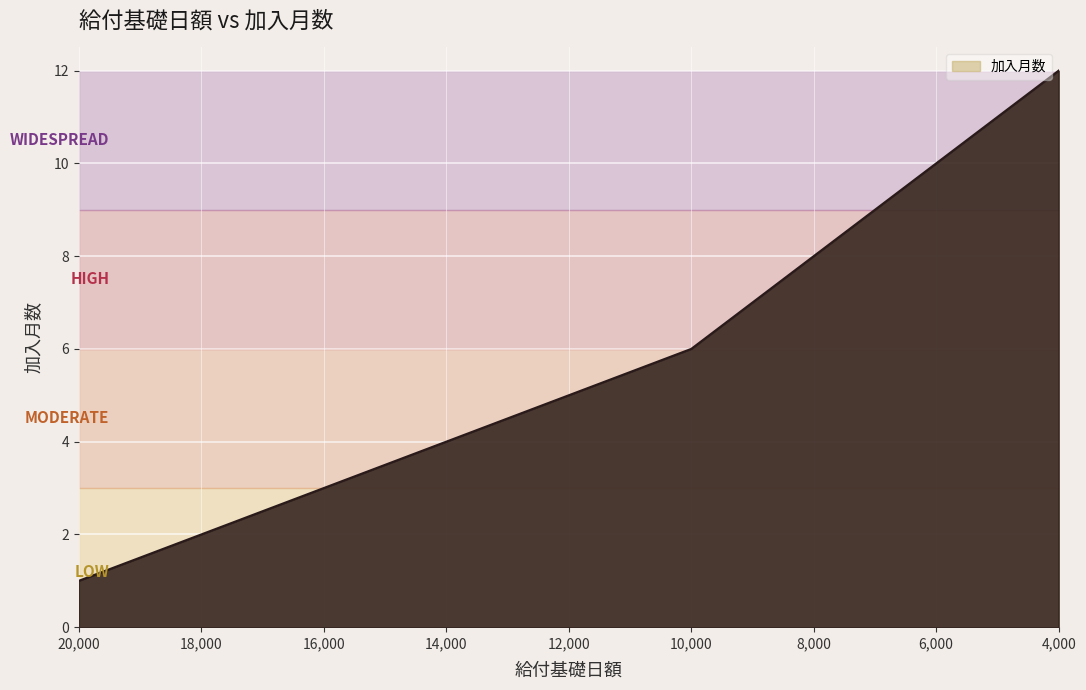

What is the minimum value shown in the chart?

1